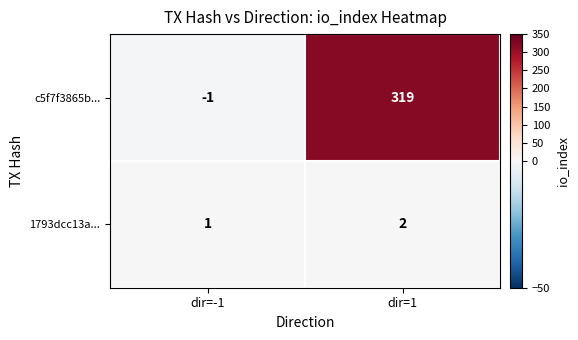

What is the sum of all 1793dcc13a... values?

3